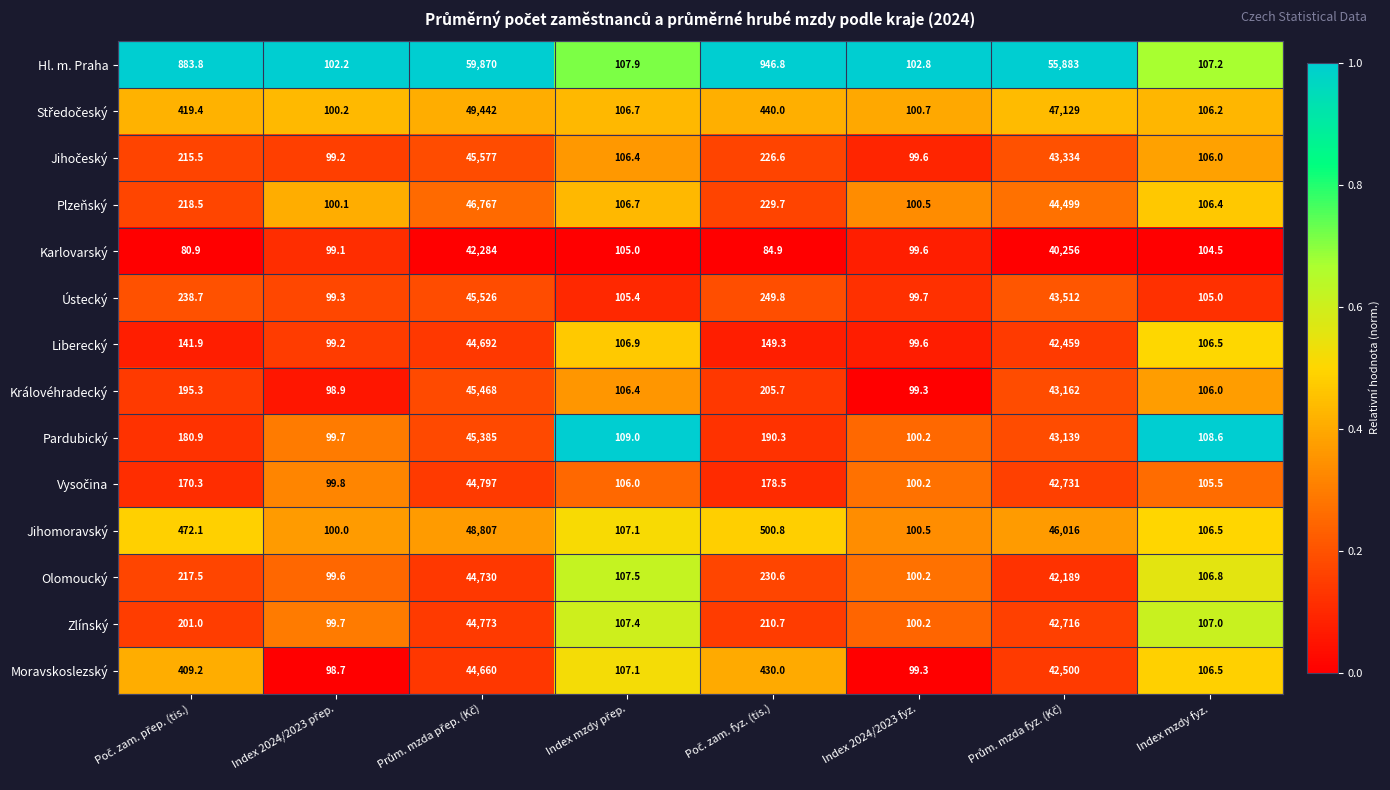

What is the highest value of the Zlínský series?

44773.0